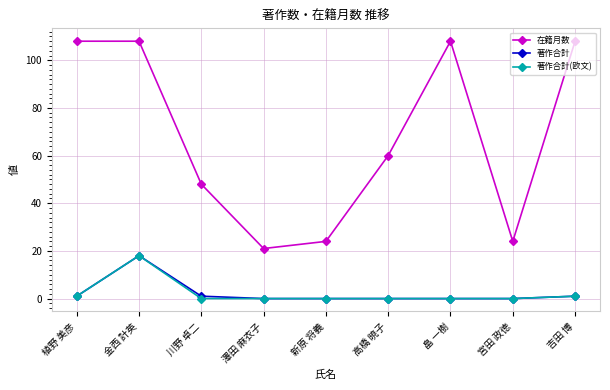

At which label is 在籍月数 closest to 64?

高橋 暁子